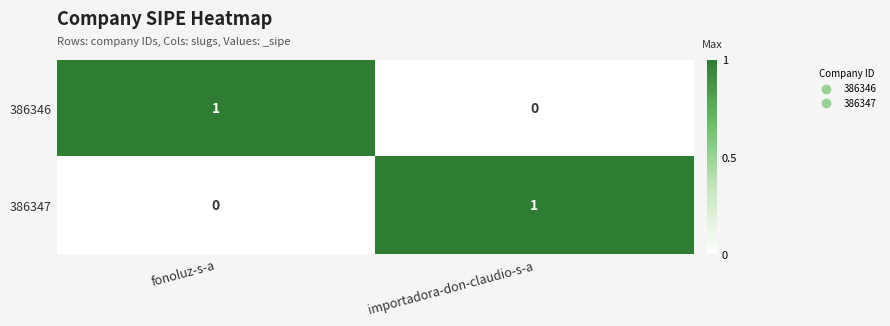

Which category has the highest value in the 386346 series?

fonoluz-s-a